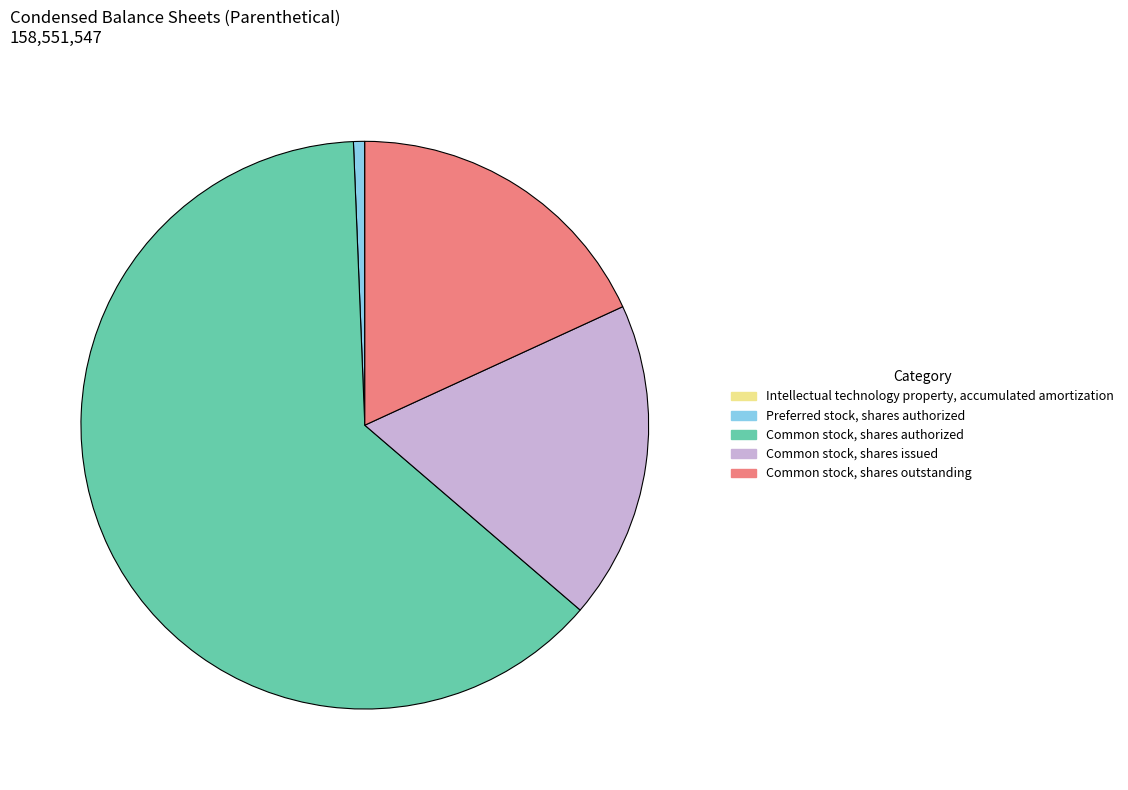

What is the ratio of the value at Common stock, shares authorized to the value at Common stock, shares issued?

3.5